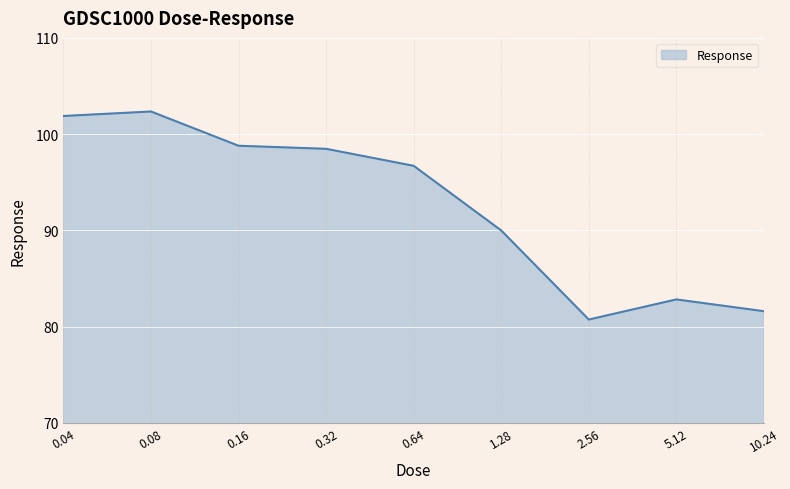

What is the smallest value displayed?

80.7